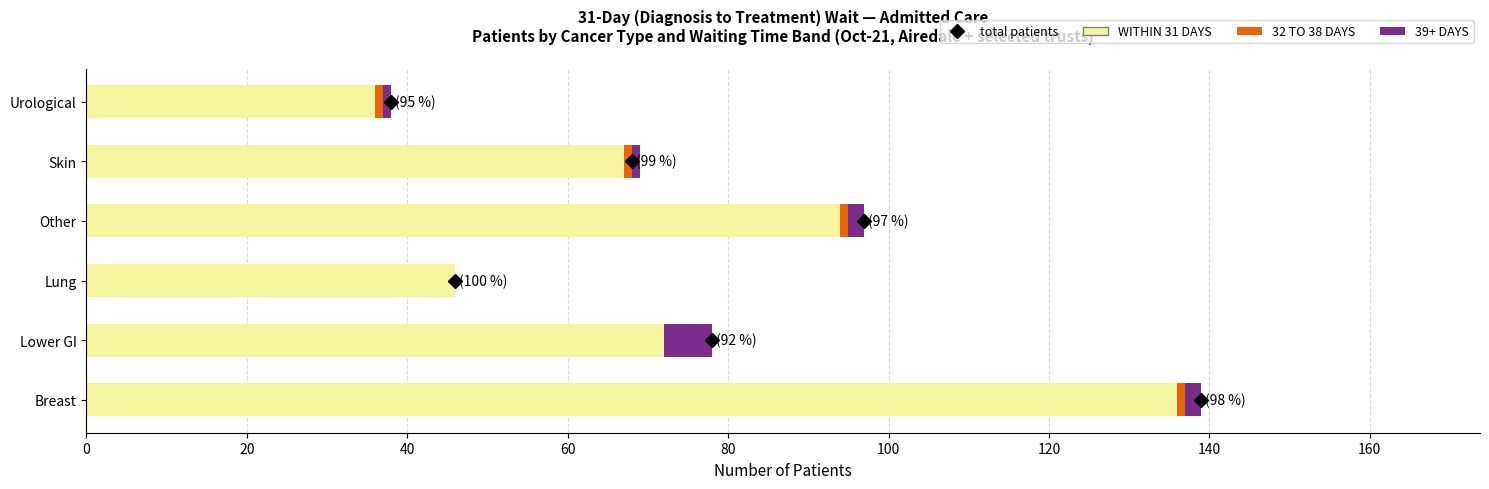

The value of WITHIN 31 DAYS at Skin is 67. True or false?

True